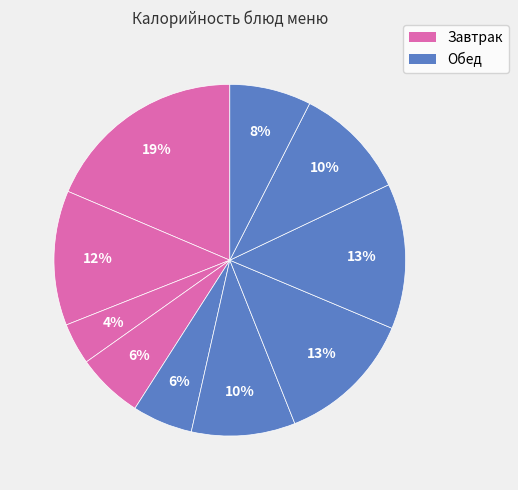

Count the number of slices in the pie.

10